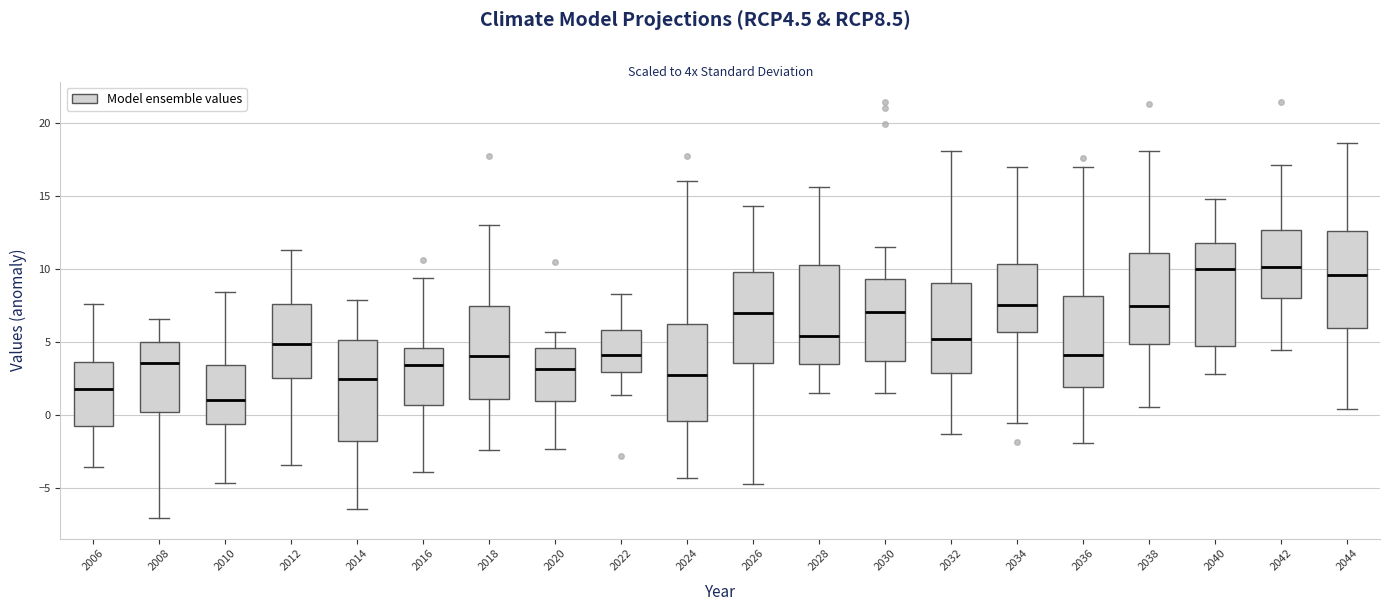

Reading left to right, transcribe this box plot: for each box, give where its median line is, the range the box spans, and where its two whiskers end, as read against the y-axis. The values are not printed on the chart, so give them approximately, as read against the axis.

2006: median 2.0, box -0.5 to 3.5, whiskers -3.5 to 7.5
2008: median 3.5, box 0.0 to 5.0, whiskers -7.0 to 6.5
2010: median 1.0, box -0.5 to 3.5, whiskers -4.5 to 8.5
2012: median 5.0, box 2.5 to 7.5, whiskers -3.5 to 11.5
2014: median 2.5, box -1.5 to 5.0, whiskers -6.5 to 8.0
2016: median 3.5, box 0.5 to 4.5, whiskers -4.0 to 9.5
2018: median 4.0, box 1.0 to 7.5, whiskers -2.5 to 13.0
2020: median 3.0, box 1.0 to 4.5, whiskers -2.5 to 5.5
2022: median 4.0, box 3.0 to 6.0, whiskers 1.5 to 8.5
2024: median 3.0, box -0.5 to 6.5, whiskers -4.5 to 16.0
2026: median 7.0, box 3.5 to 10.0, whiskers -4.5 to 14.5
2028: median 5.5, box 3.5 to 10.5, whiskers 1.5 to 15.5
2030: median 7.0, box 3.5 to 9.5, whiskers 1.5 to 11.5
2032: median 5.0, box 3.0 to 9.0, whiskers -1.5 to 18.0
2034: median 7.5, box 5.5 to 10.5, whiskers -0.5 to 17.0
2036: median 4.0, box 2.0 to 8.0, whiskers -2.0 to 17.0
2038: median 7.5, box 5.0 to 11.0, whiskers 0.5 to 18.0
2040: median 10.0, box 4.5 to 12.0, whiskers 3.0 to 15.0
2042: median 10.0, box 8.0 to 12.5, whiskers 4.5 to 17.0
2044: median 9.5, box 6.0 to 12.5, whiskers 0.5 to 18.5